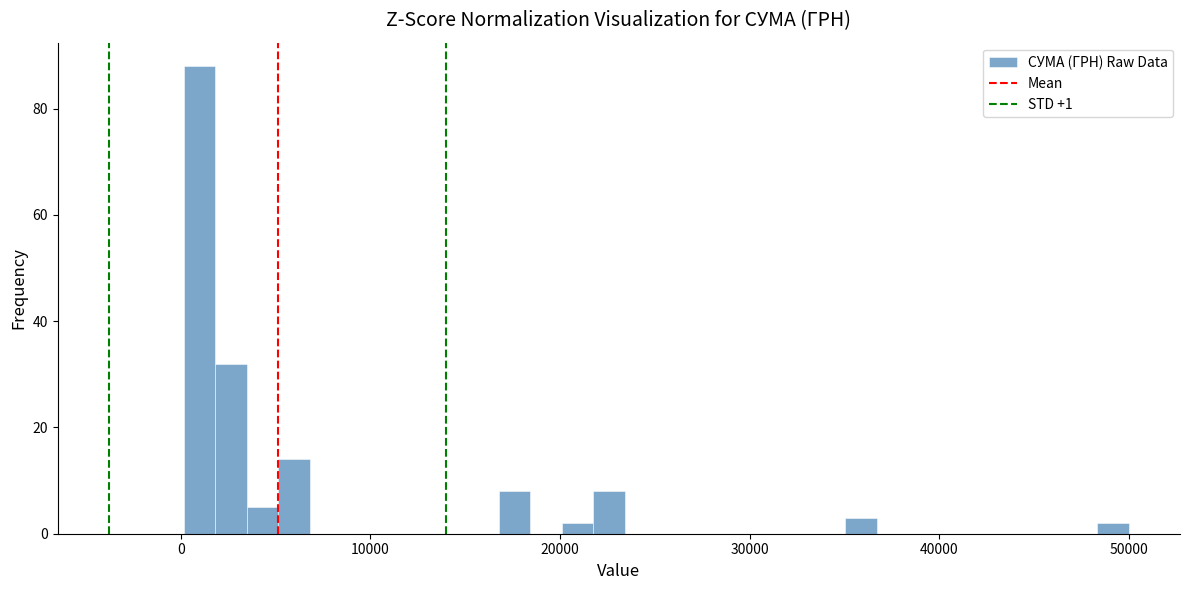

Read against the x-axis, roughly where is the centre of the tallest bar?

1000